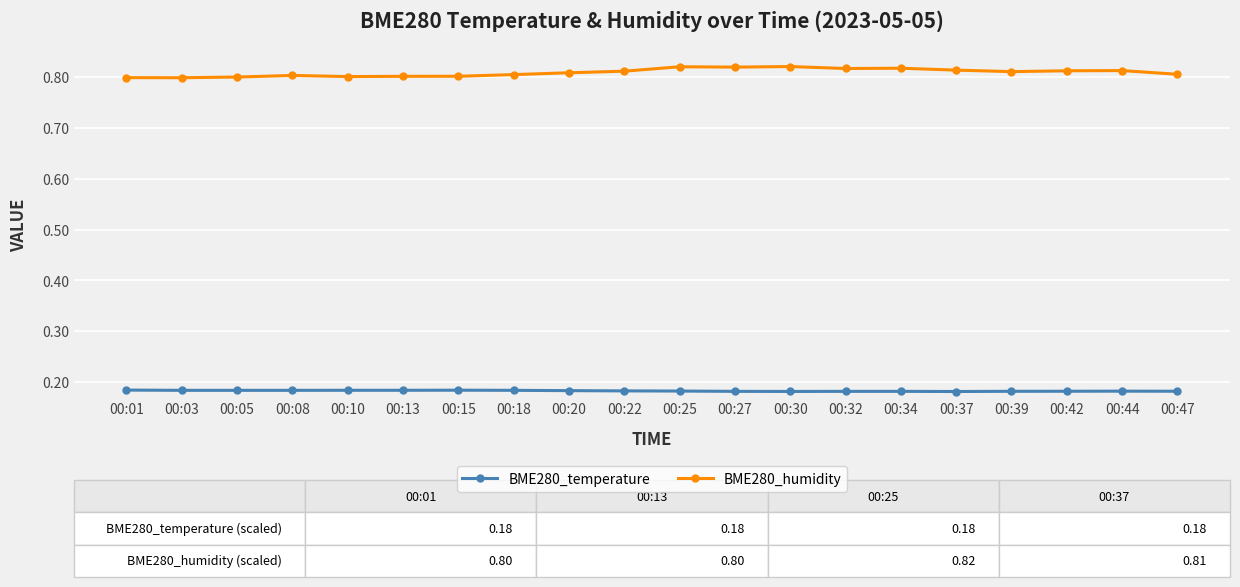

The value of BME280_humidity at 00:27 is 1.3. True or false?

False